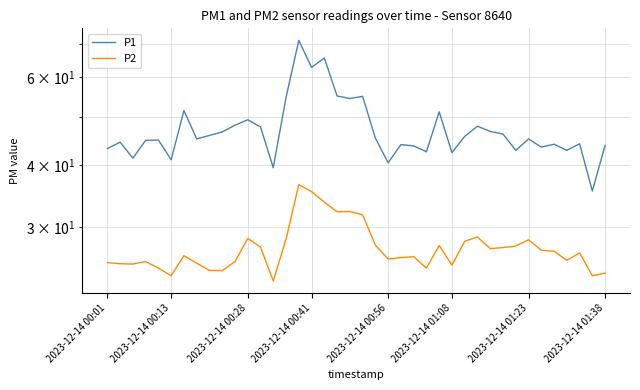

Is this an area chart (filled region under the line)?

No